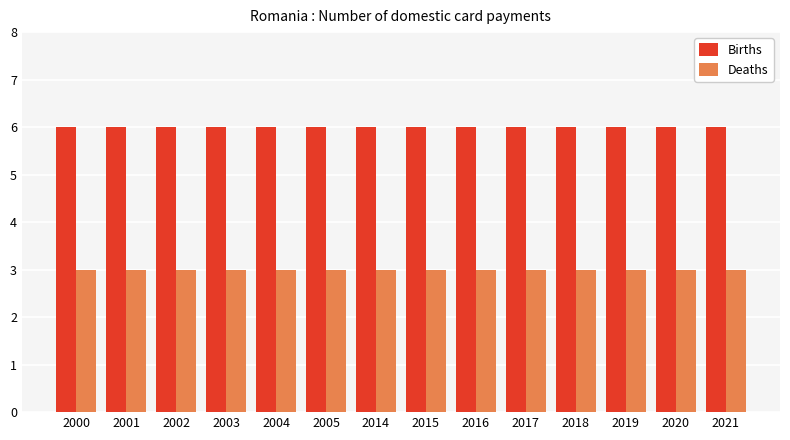

What is the value of the Births bar at the 9th from the left?

6